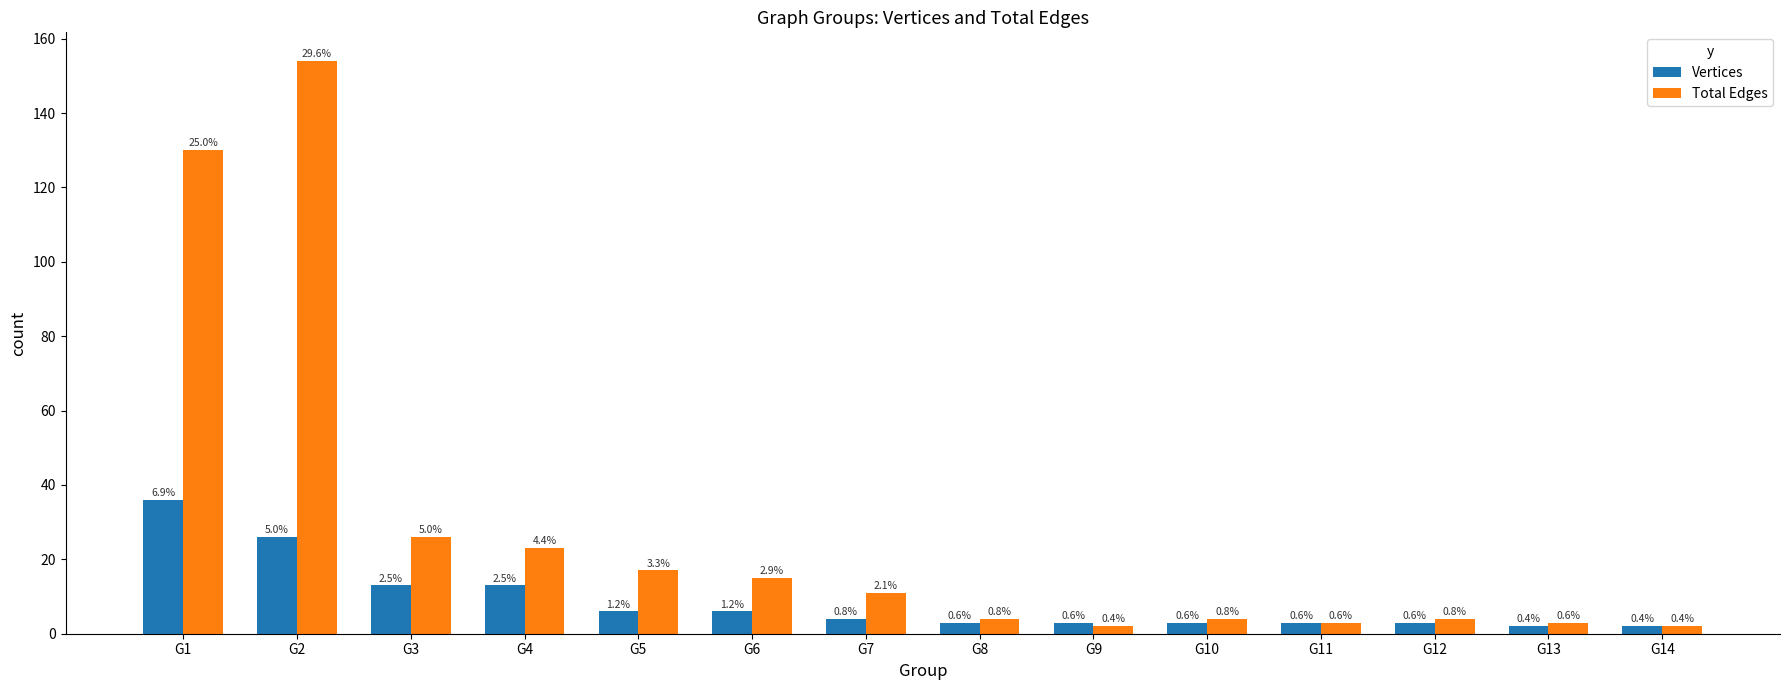

Is it true that Total Edges equals 15 at G6?

True